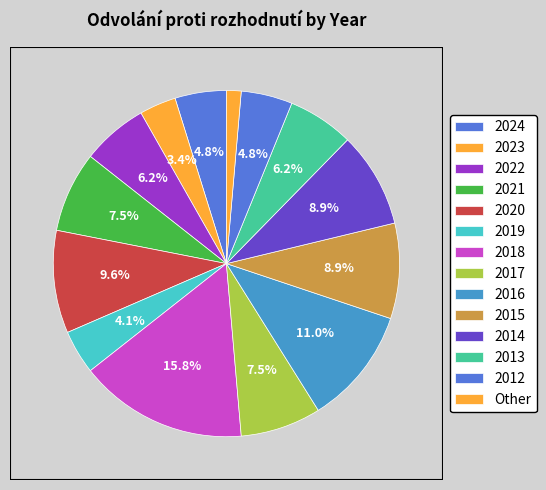

How many slices are in this pie chart?

14